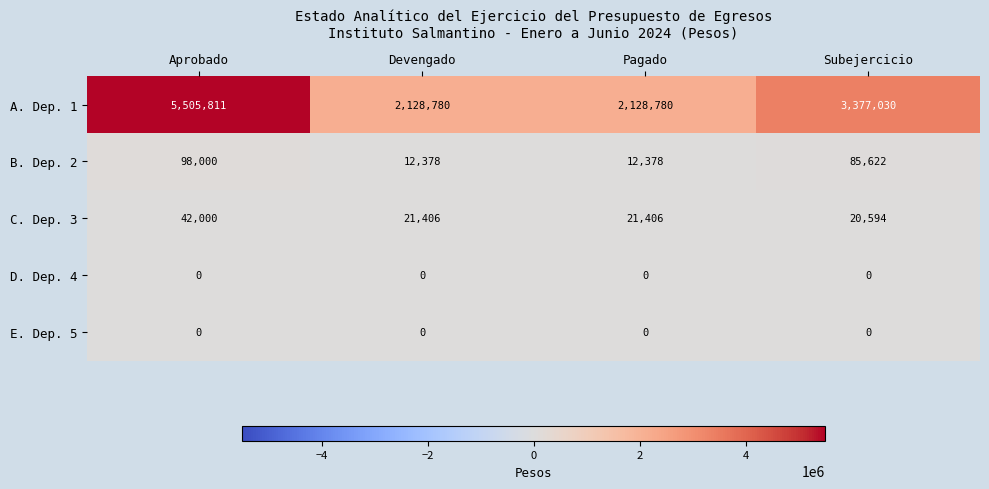

True or false: E. Dep. 5 has a value of 0 at Aprobado.

True